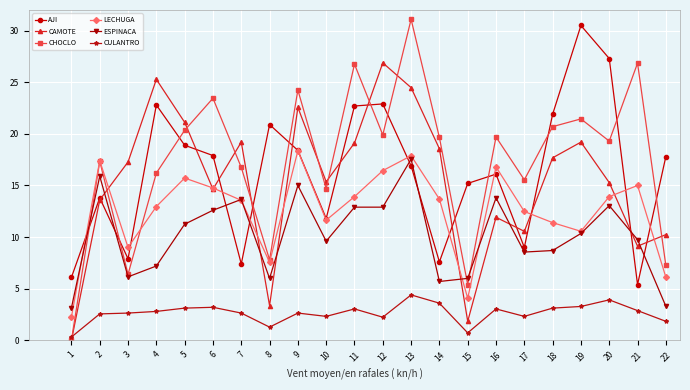

True or false: CAMOTE has a value of 19.1 at 11.

True